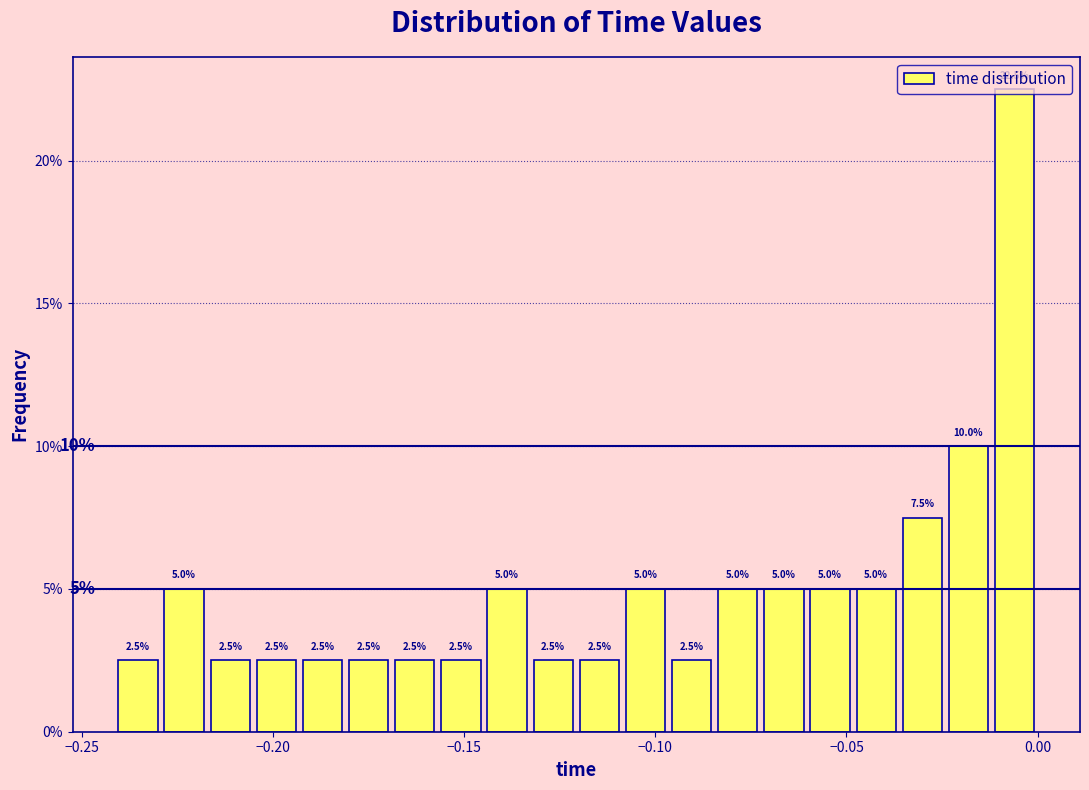

Around what value on the x-axis is the tallest bar? Give the approximate position of its centre, as read against the axis.

-0.005